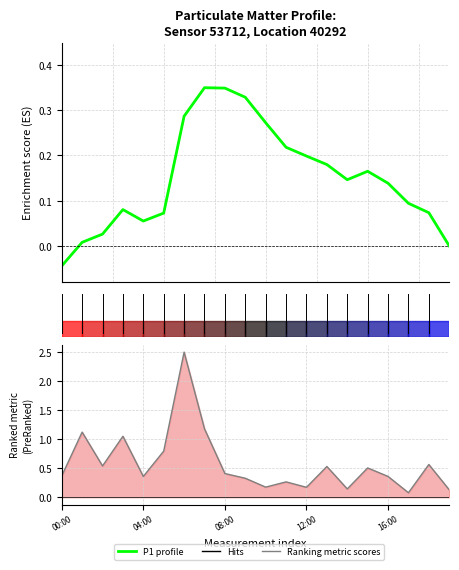

In Ranking metric scores, how many points are higher than both neighbors (excluding endpoints)?

7